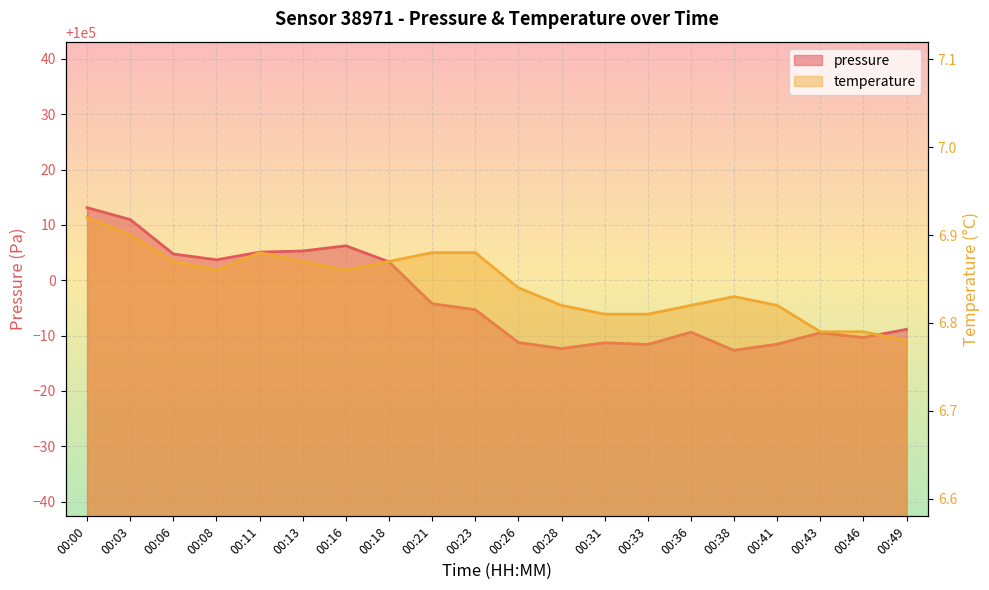

What is the value of the temperature point at the 5th from the left?

6.9